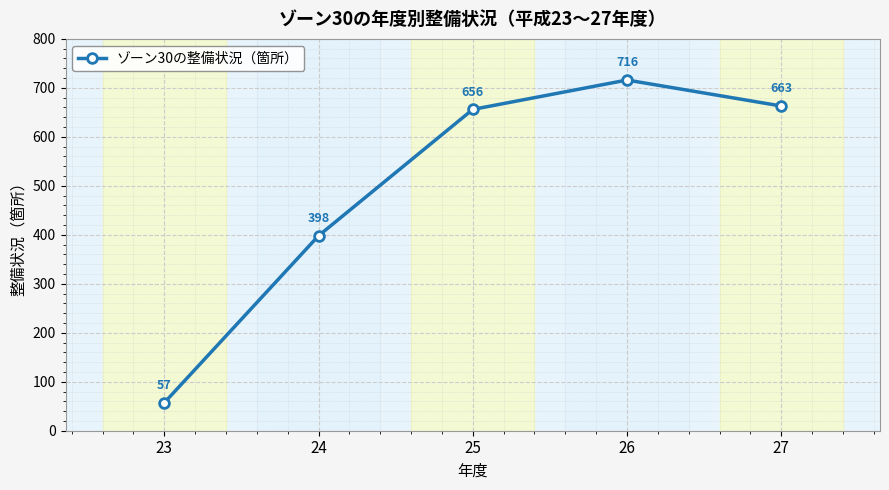

Rank the categories by value from highest to lowest.

26, 27, 25, 24, 23